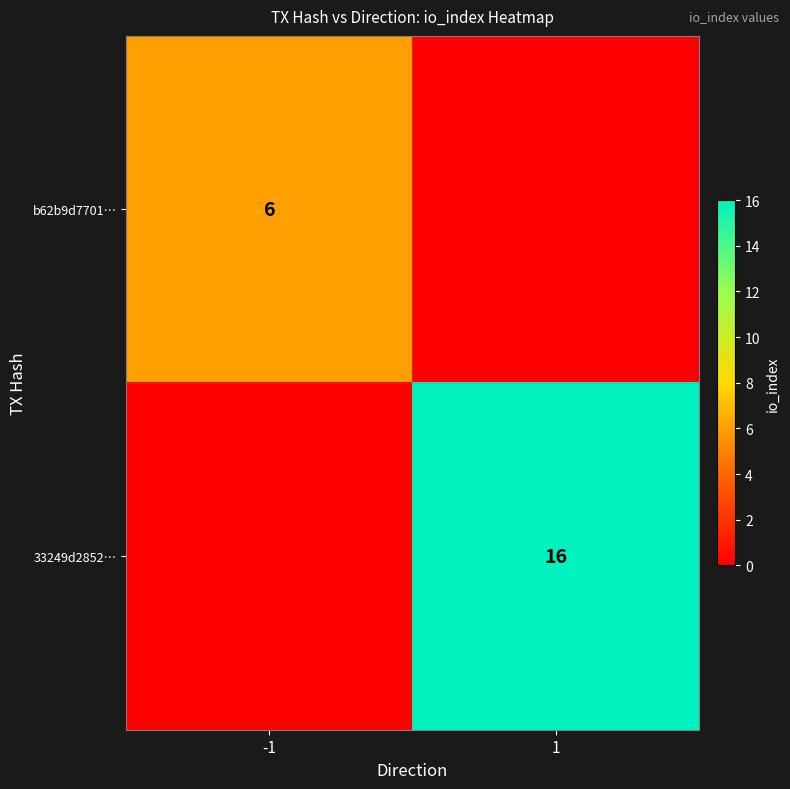

Between 1 and -1, which is larger?

-1